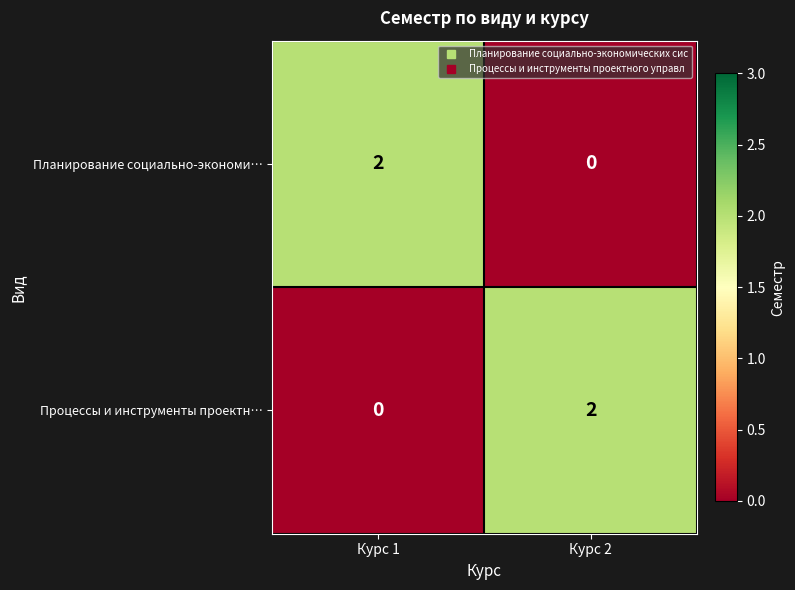

The value of Процессы и инструменты проектн… at Курс 1 is 0. True or false?

True